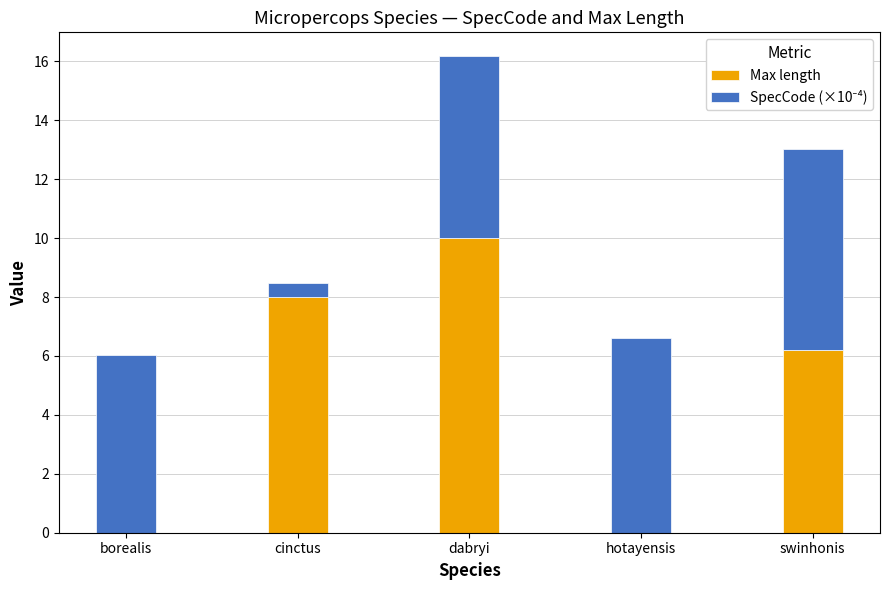

Where is Max length nearest to the value 5?

swinhonis